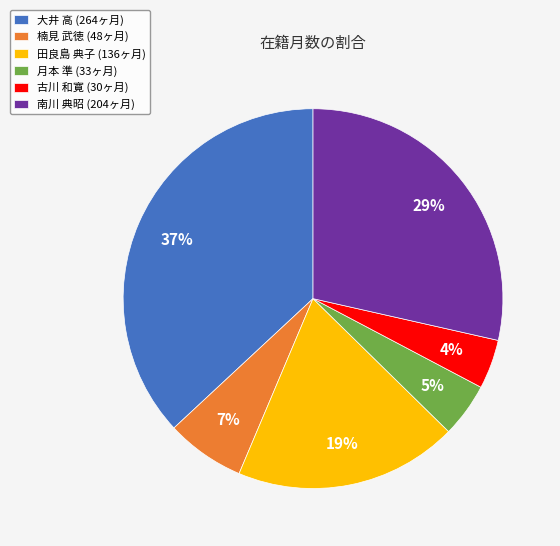

Is it true that 大井 高 (264ヶ月) is 42% of the pie?

False